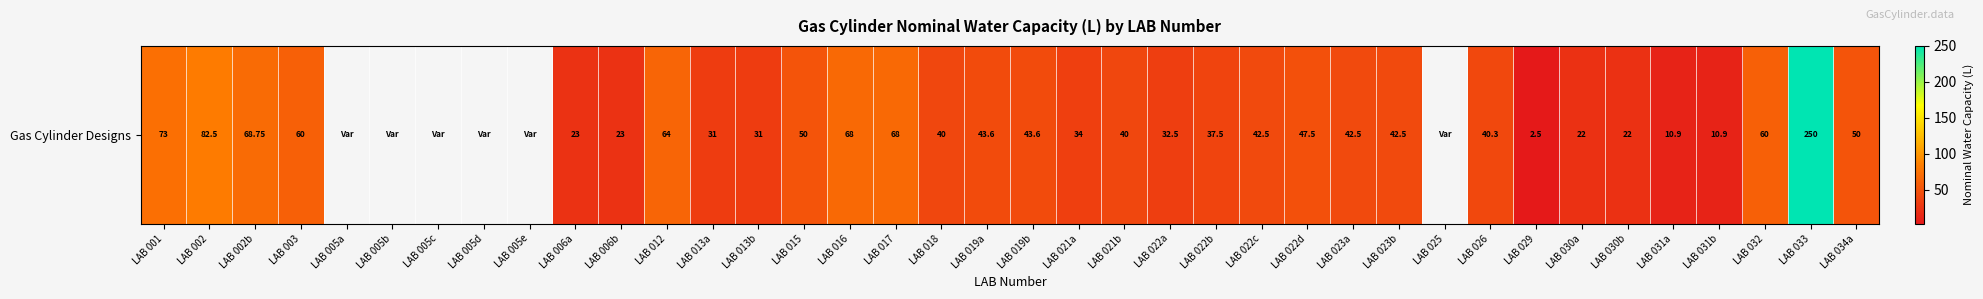

How many series are shown in this chart?

1